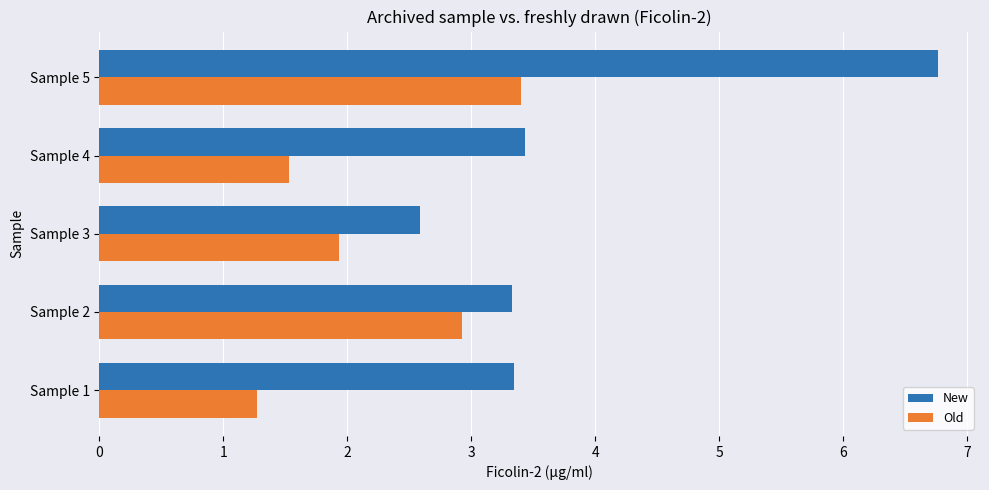

Count the number of data series in this chart.

2